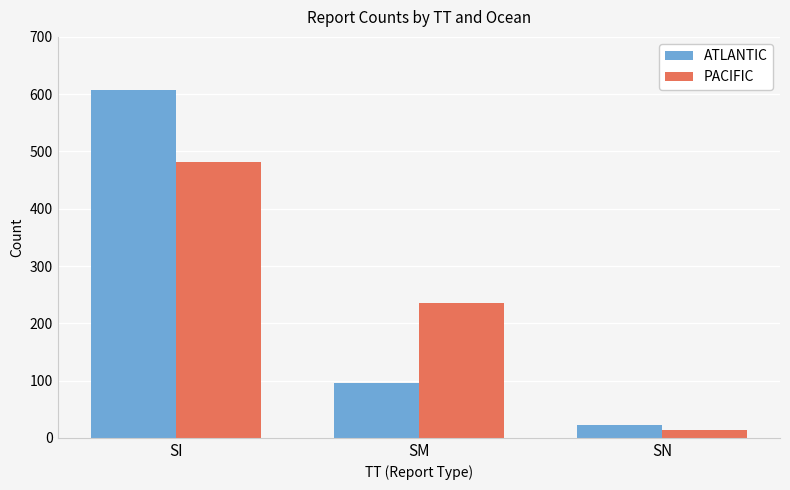

What is the sum of all ATLANTIC values?

724